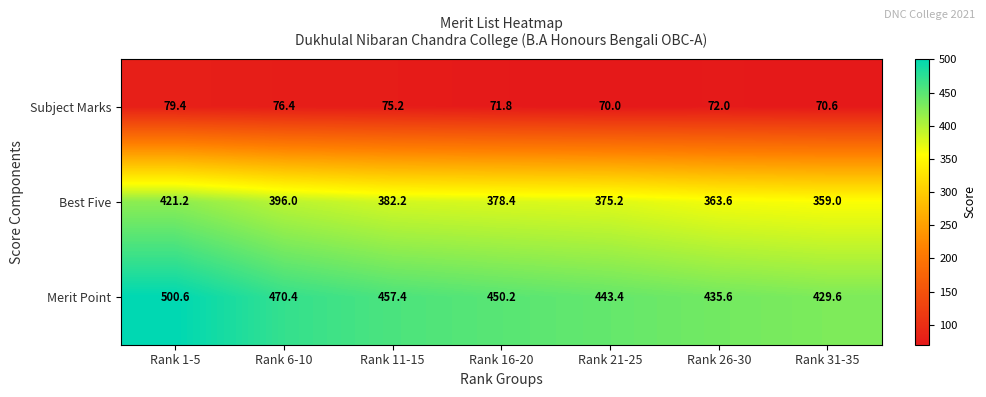

Reading right to left, list all the values displayed in this chart.

Subject Marks: Rank 31-35=70.6	Rank 26-30=72.0	Rank 21-25=70.0	Rank 16-20=71.8	Rank 11-15=75.2	Rank 6-10=76.4	Rank 1-5=79.4
Best Five: Rank 31-35=359.0	Rank 26-30=363.6	Rank 21-25=375.2	Rank 16-20=378.4	Rank 11-15=382.2	Rank 6-10=396.0	Rank 1-5=421.2
Merit Point: Rank 31-35=429.6	Rank 26-30=435.6	Rank 21-25=443.4	Rank 16-20=450.2	Rank 11-15=457.4	Rank 6-10=470.4	Rank 1-5=500.6